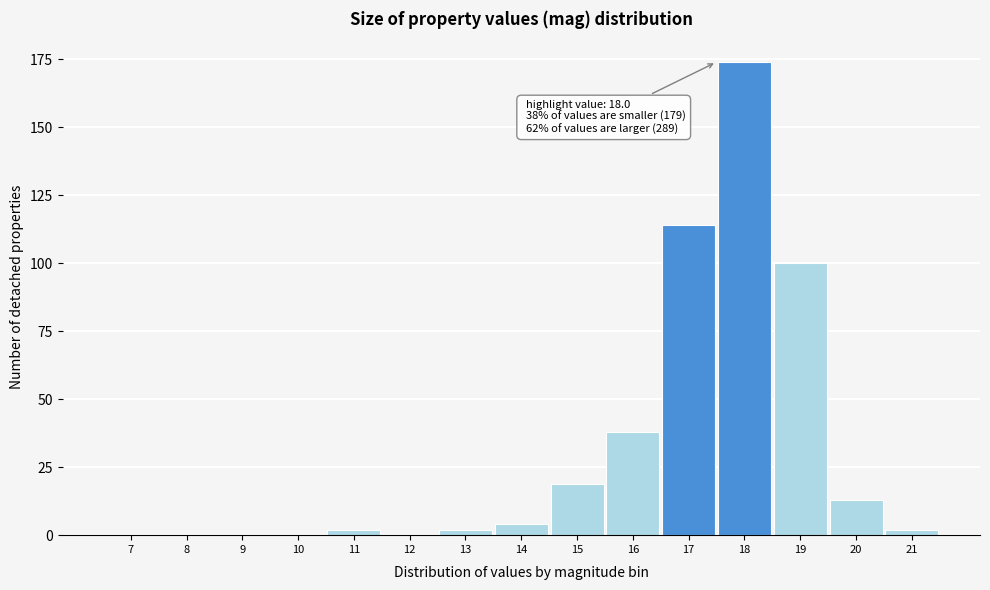

Reading left to right, list all the values displayed in this chart.

7=0	8=0	9=0	10=0	11=2	12=0	13=2	14=4	15=19	16=38	17=114	18=174	19=100	20=13	21=2